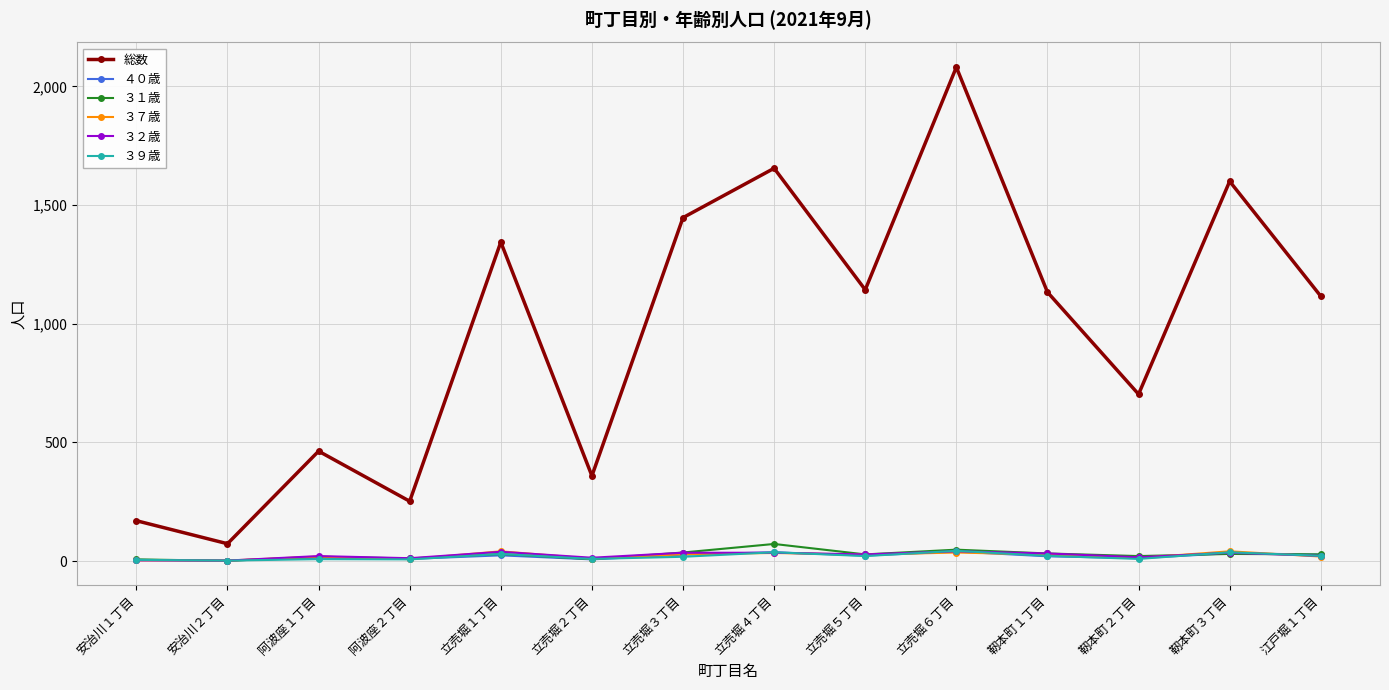

In 総数, how many points are higher than both neighbors (excluding endpoints)?

5